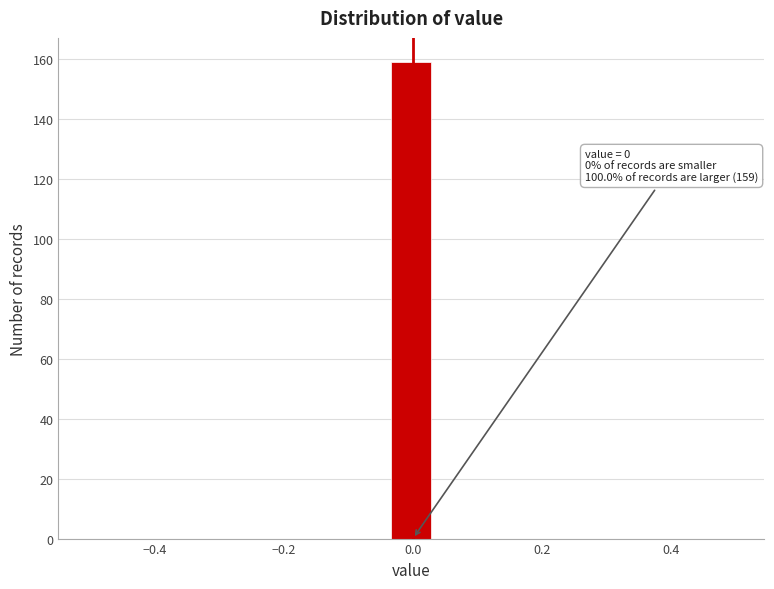

Around what value on the x-axis is the tallest bar? Give the approximate position of its centre, as read against the axis.

0.00